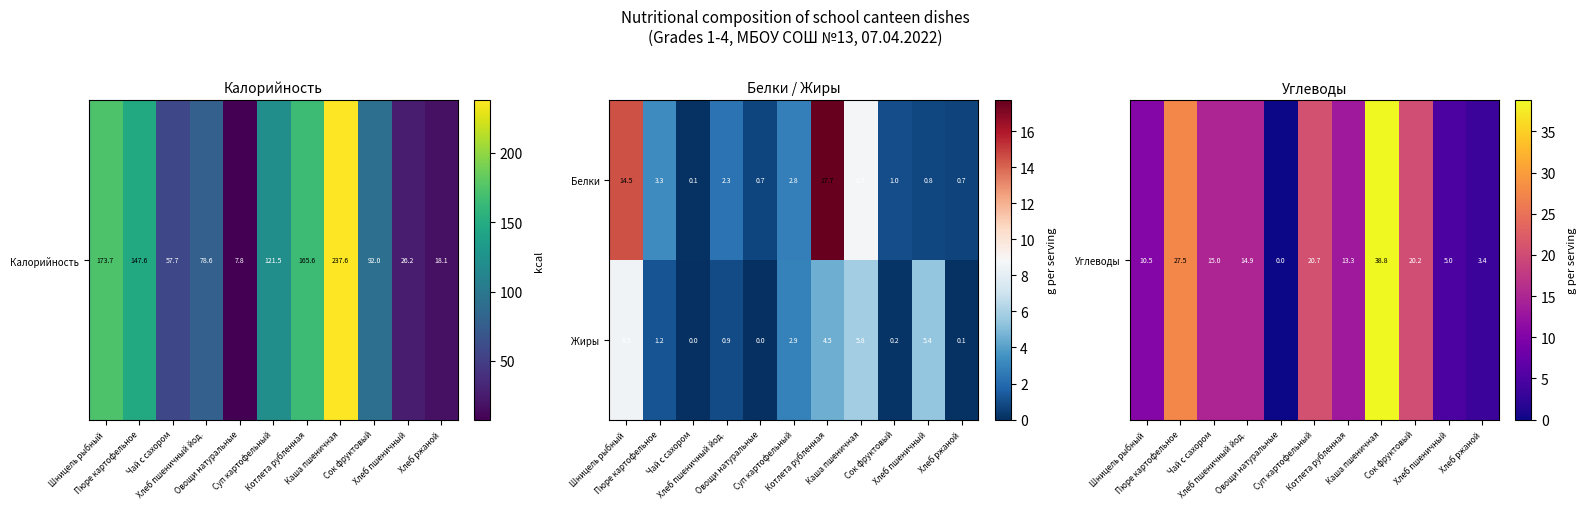

What is the maximum value shown in the chart?

17.7